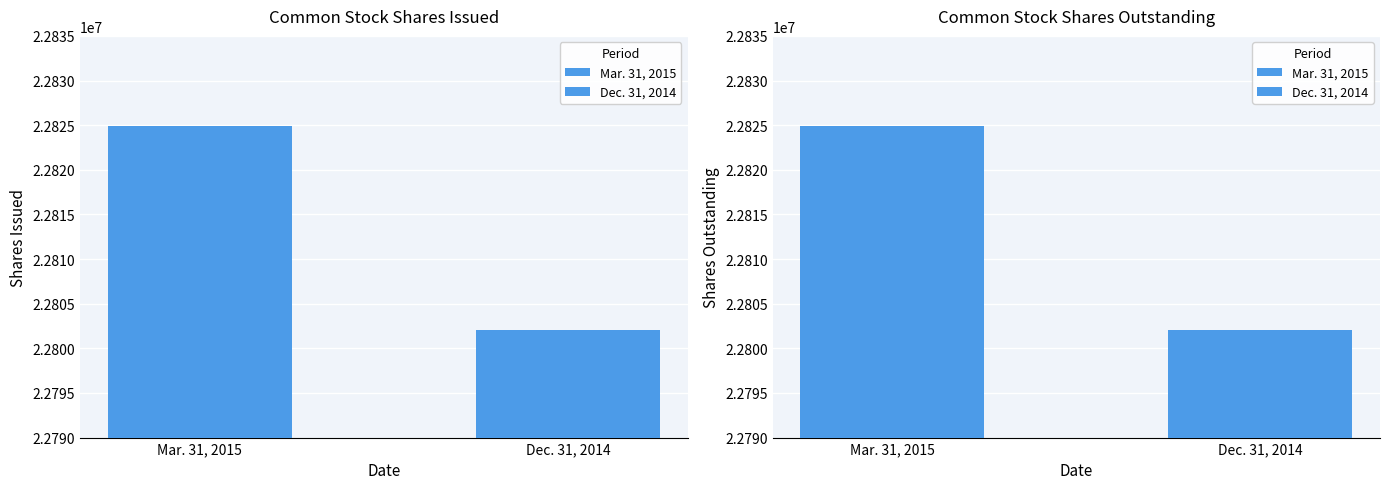

How many series are shown in this chart?

2